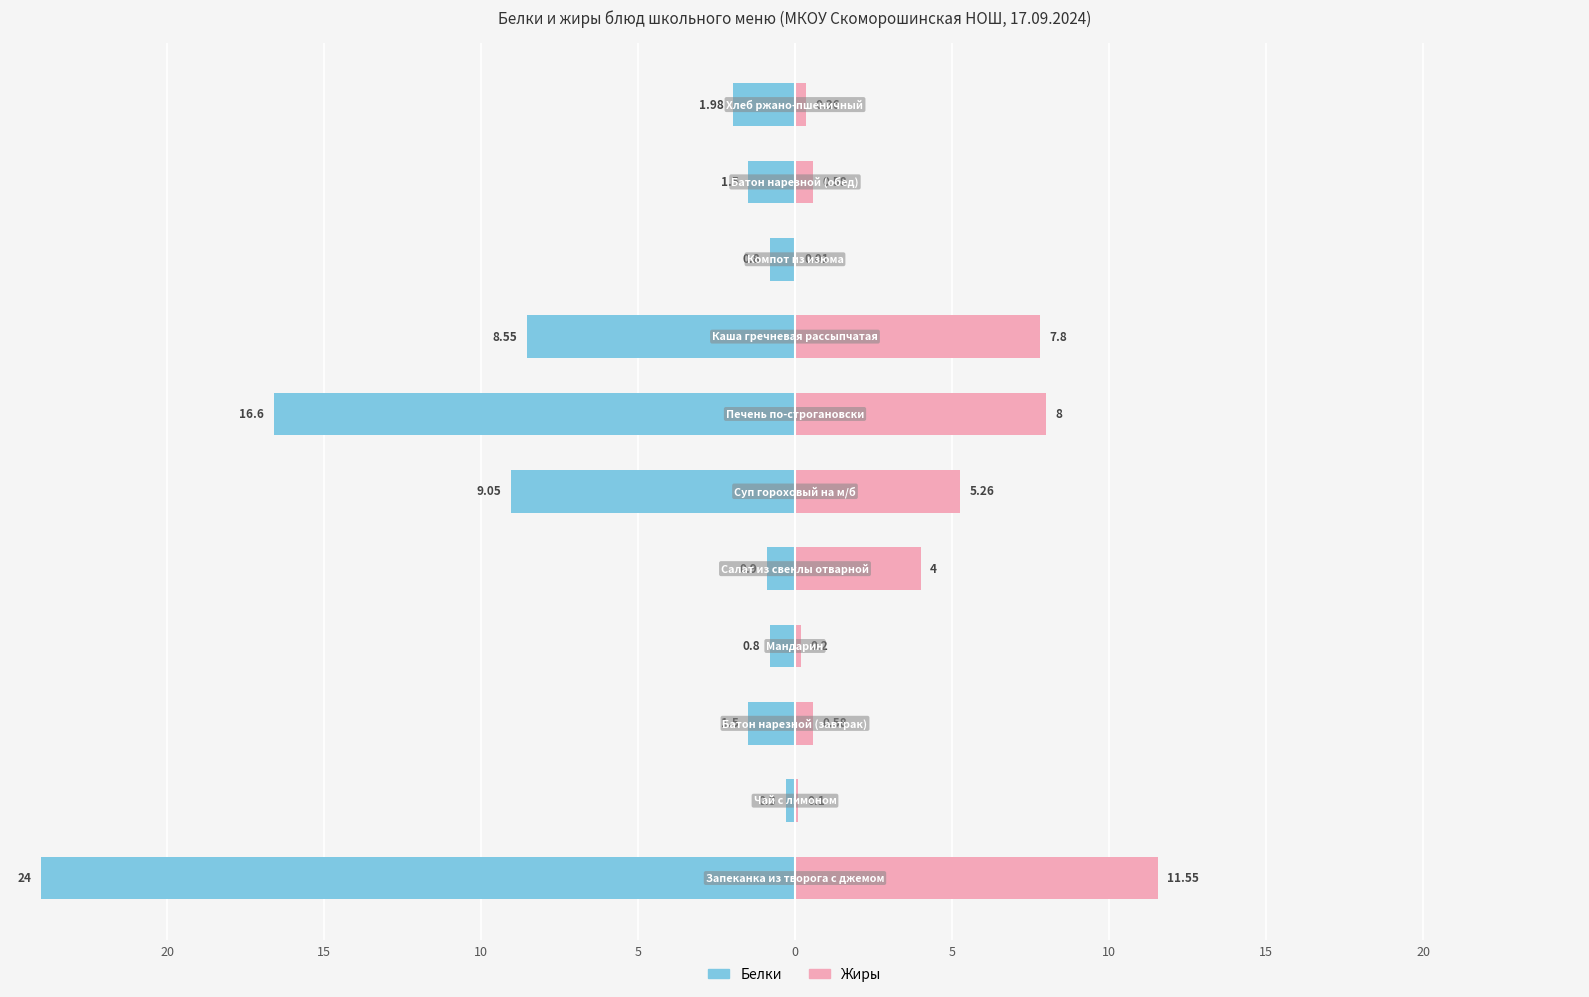

How many bars are there in total?

22